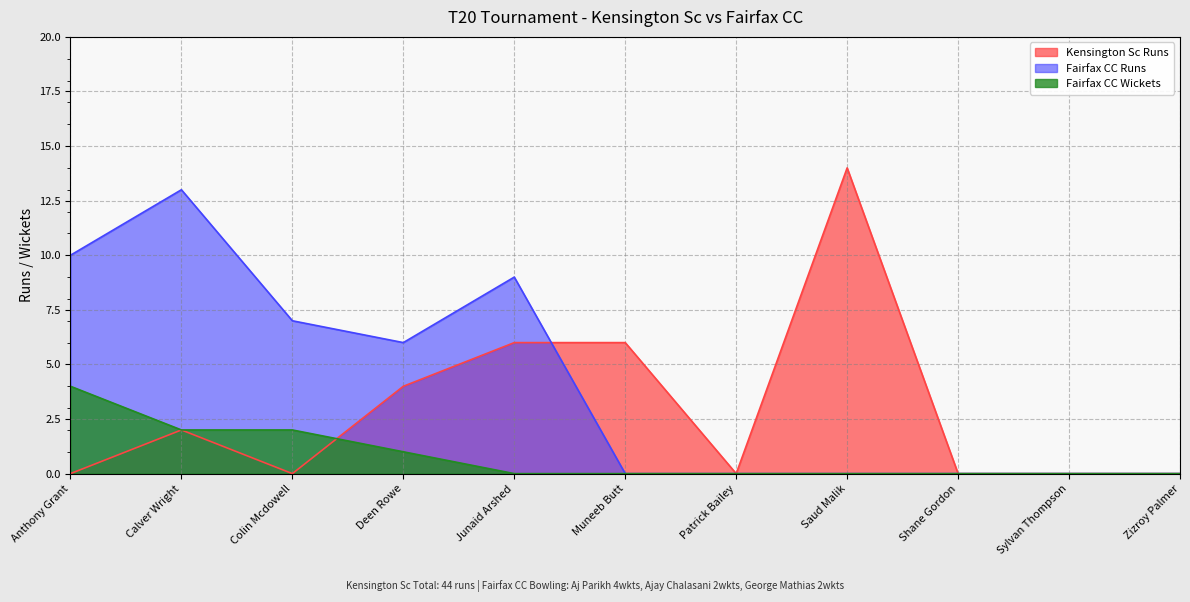

What is the maximum value for Fairfax CC Wickets?

4